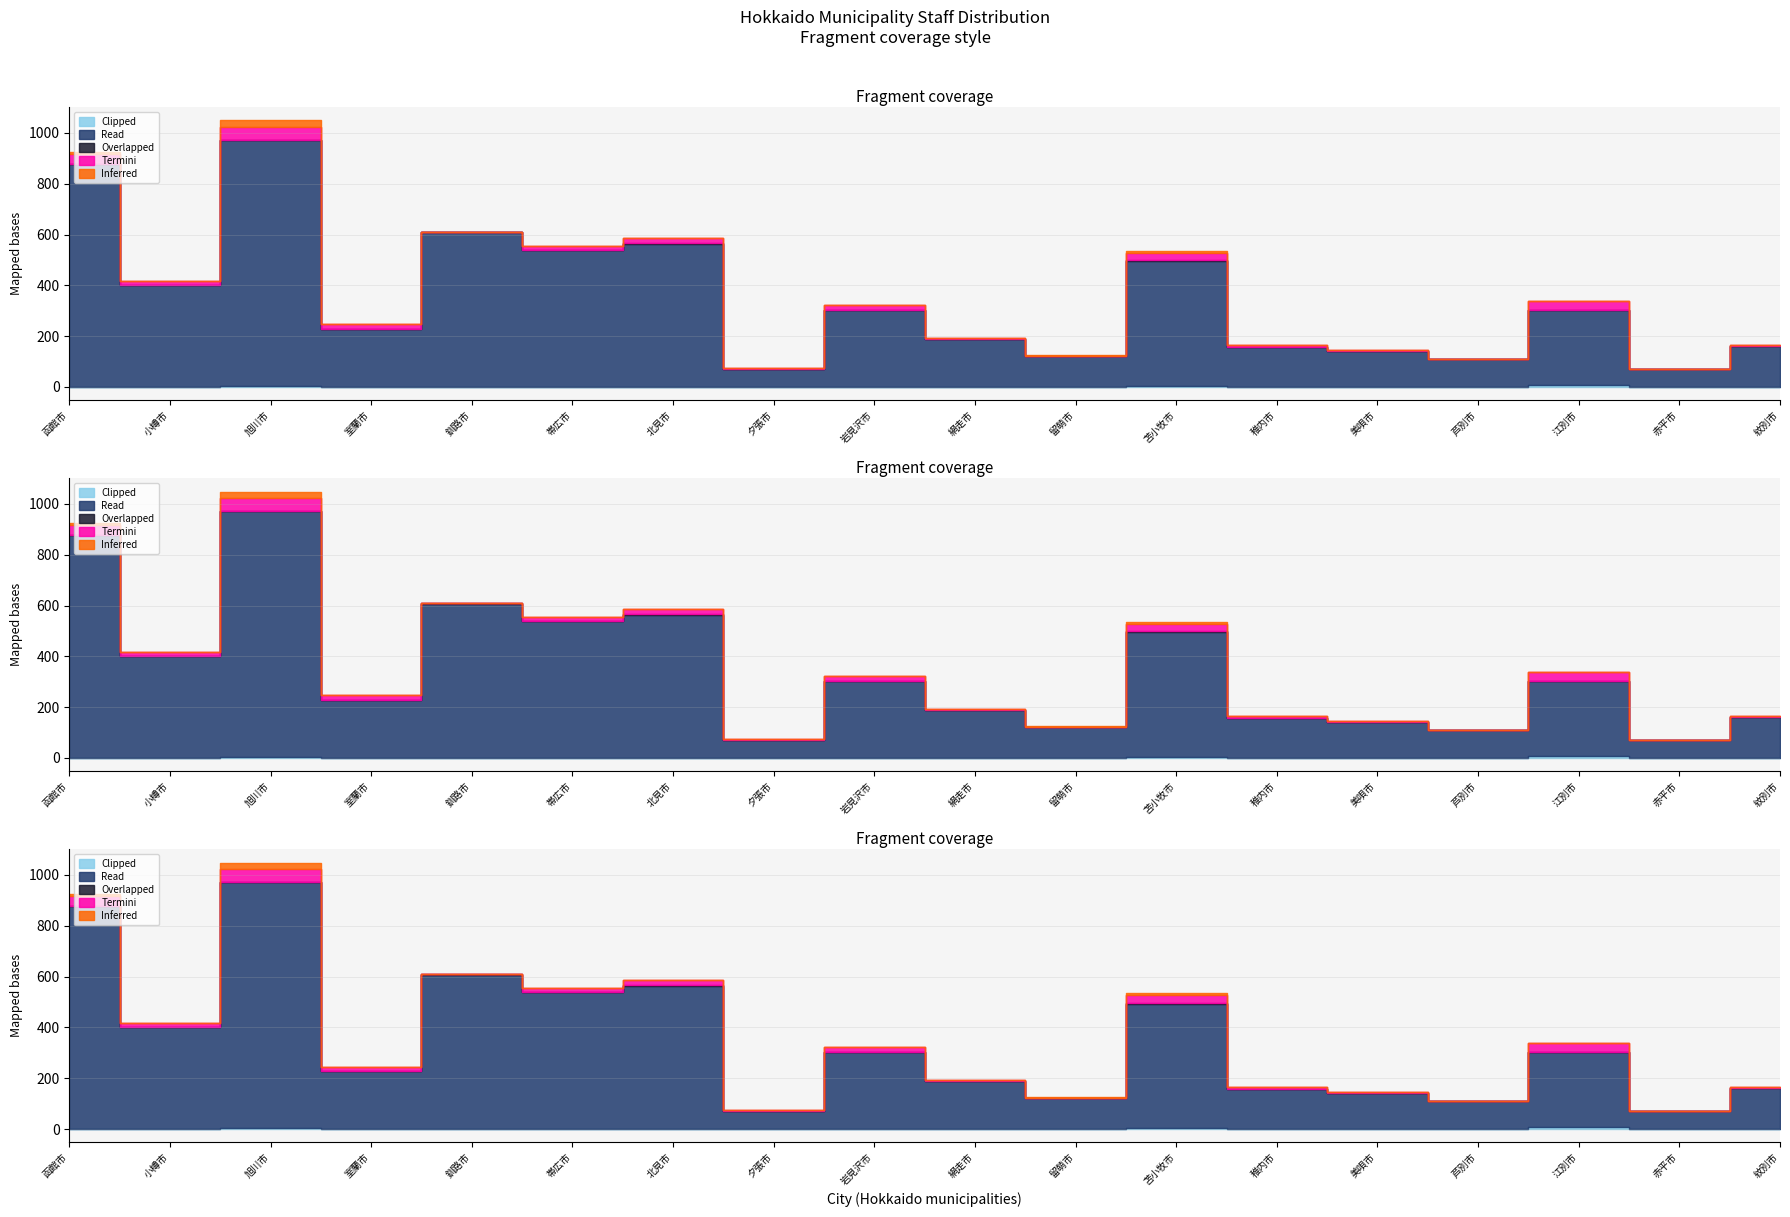

True or false: Overlapped and Clipped intersect in this chart.

False